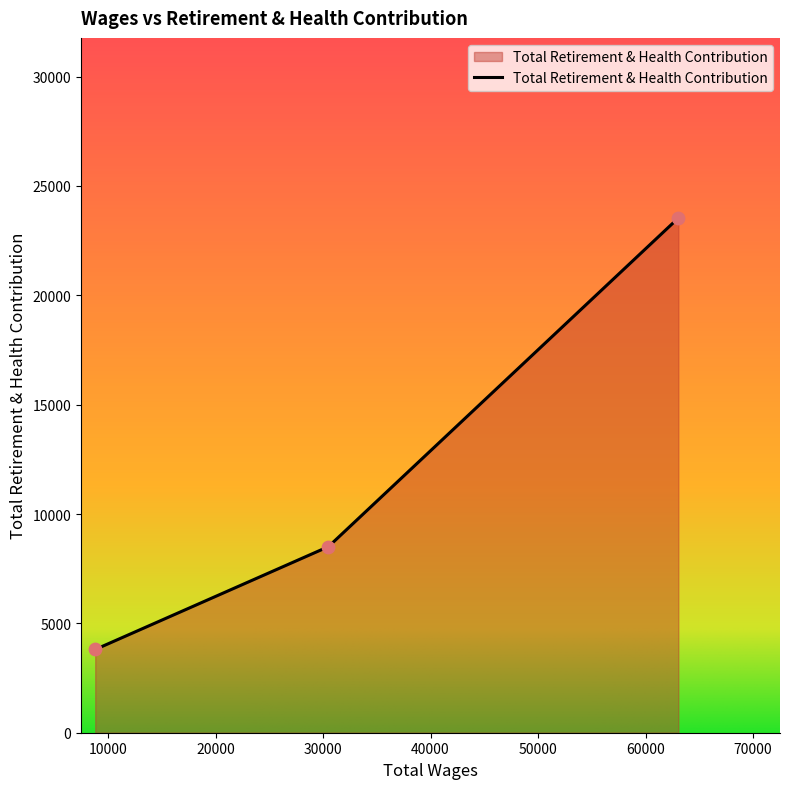

What is the difference between the maximum and second lowest values?

15025